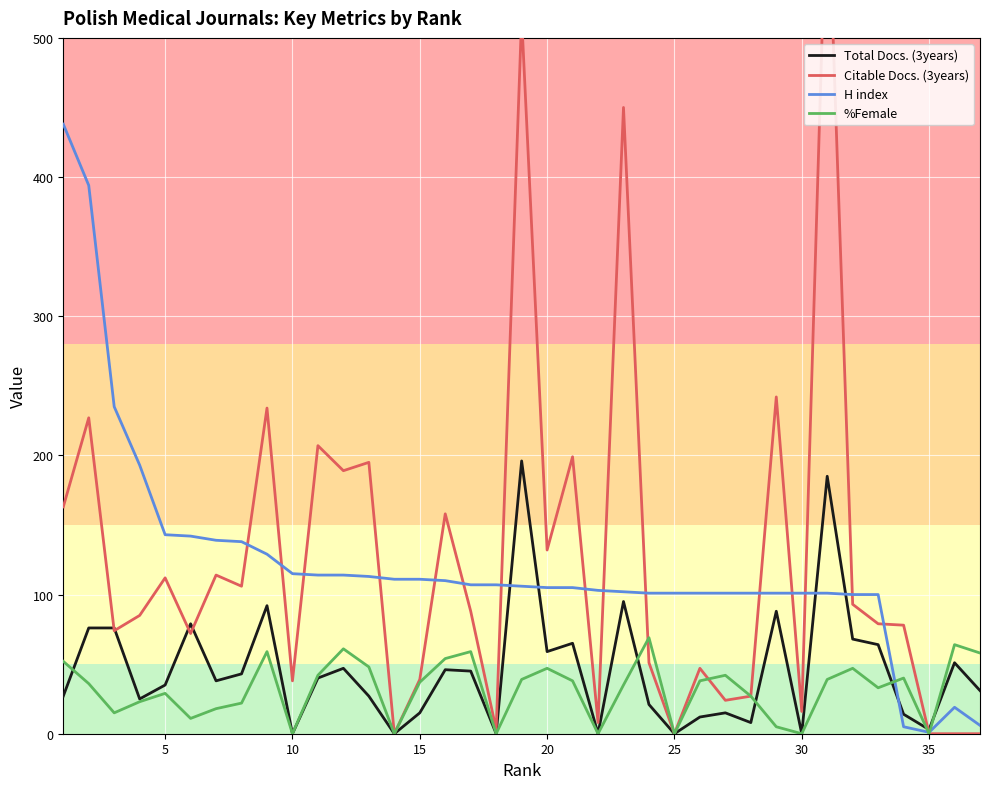

True or false: Total Docs. (3years) has a value of -82 at 30.

False